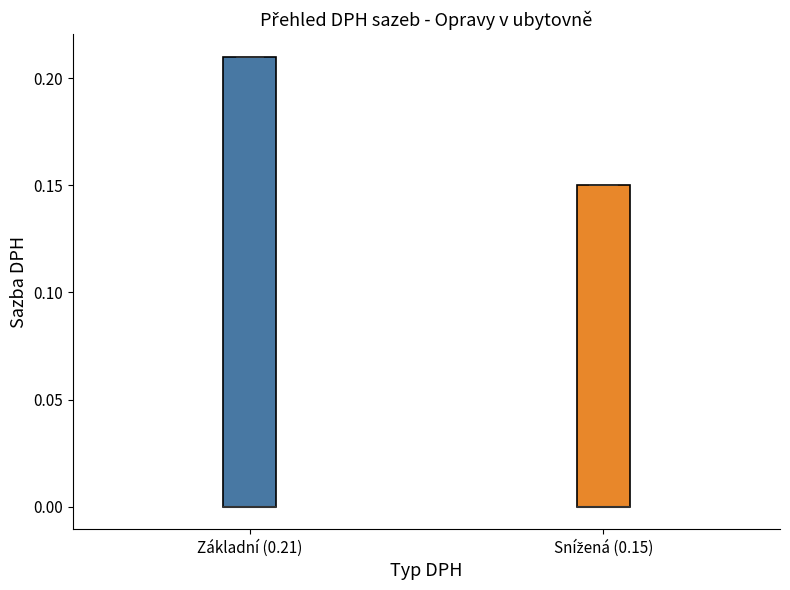

Reading left to right, read every box against the y-axis: the position of its median line, the range the box covers, and the ends of its whiskers. The values are not printed on the chart, so give them approximately, as read against the axis.

Základní (0.21): median 0.00 (drawn on the box's lower edge), box 0.00 to 0.21, whiskers 0.00 to 0.21
Snížená (0.15): median 0.00 (drawn on the box's lower edge), box 0.00 to 0.15, whiskers 0.00 to 0.15